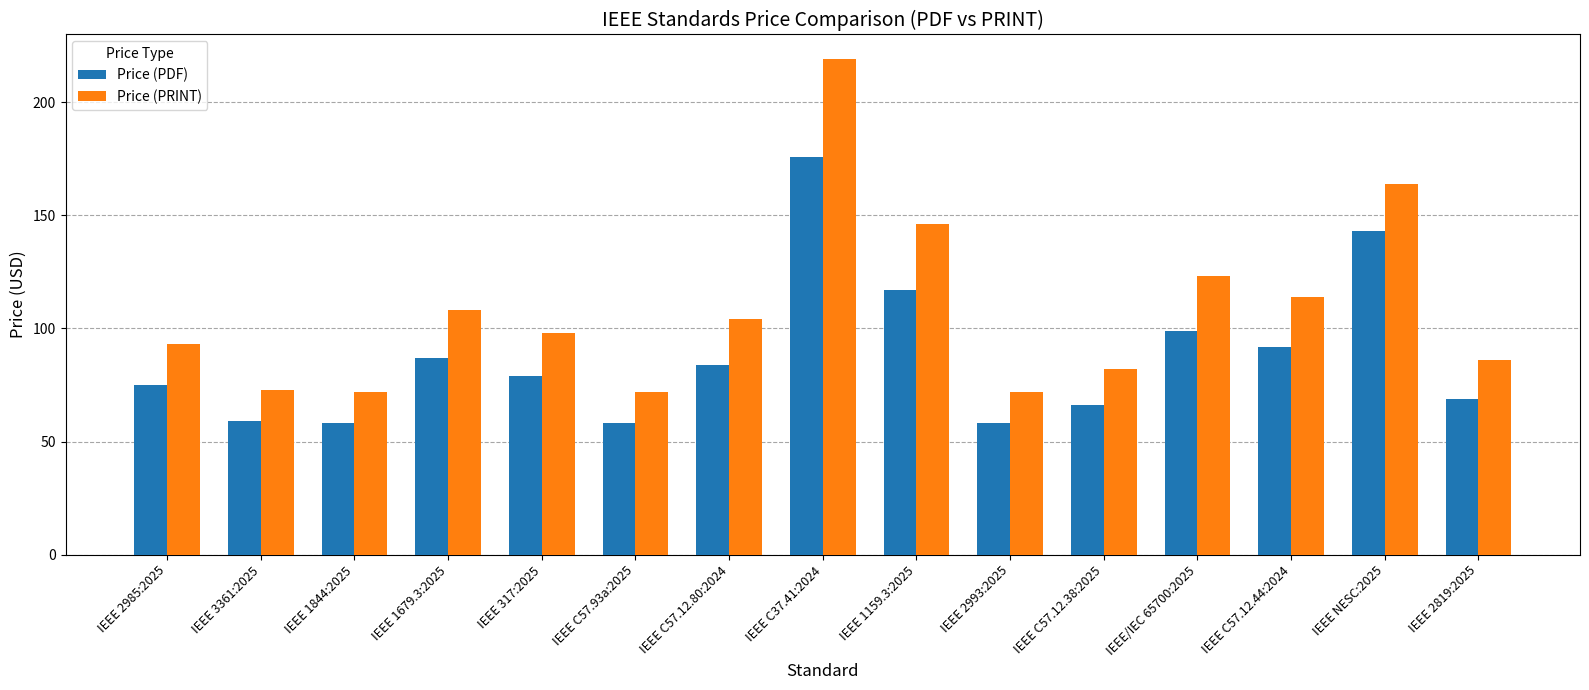

What is the label of the 8th bar from the right?

IEEE C37.41:2024